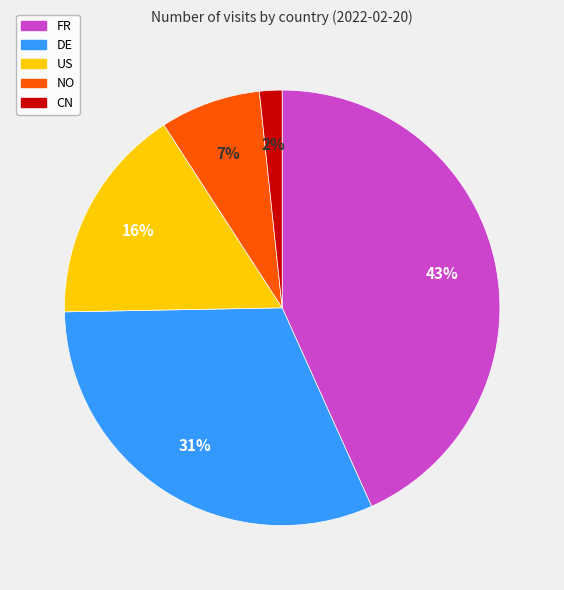

To the nearest percent, what is the average slice percentage?

20%